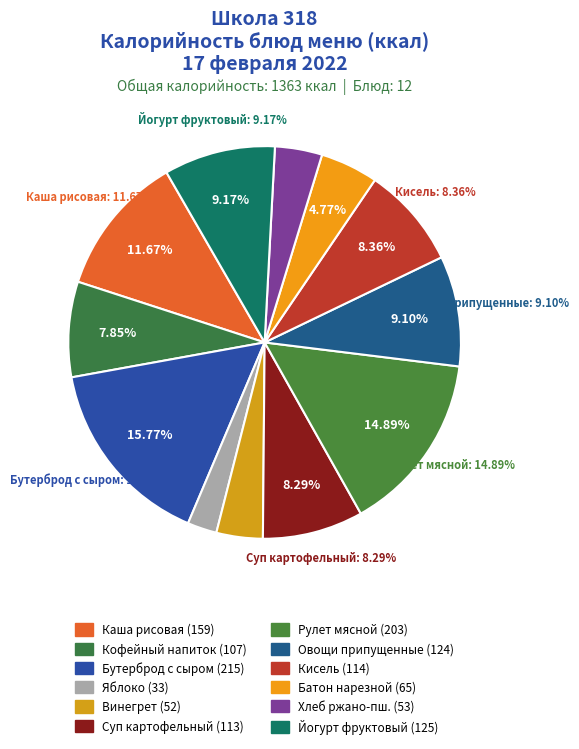

Combined, do Суп картофельный с горохом and Яблоко account for over 50%?

No